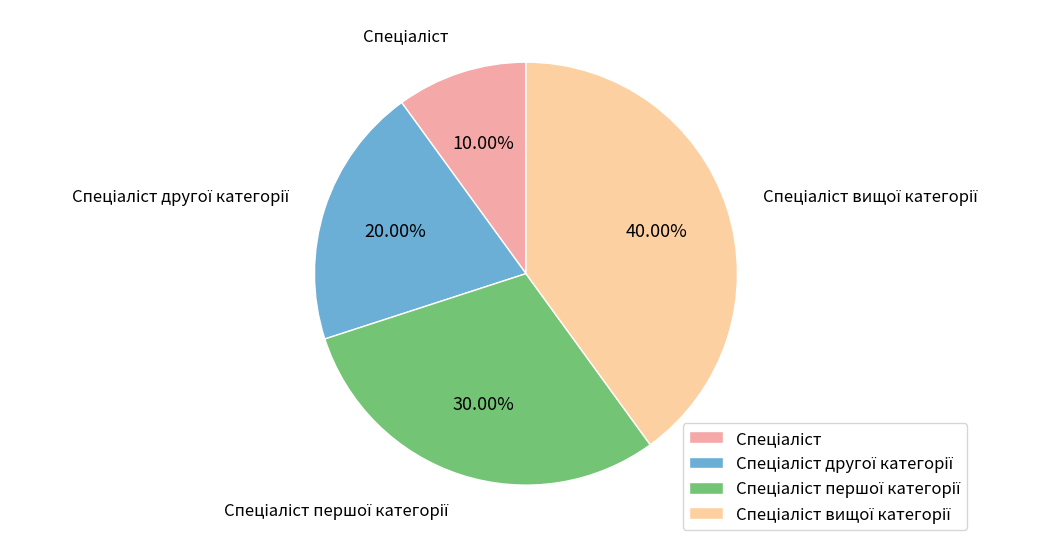

Is there any slice that represents more than half of the pie?

No